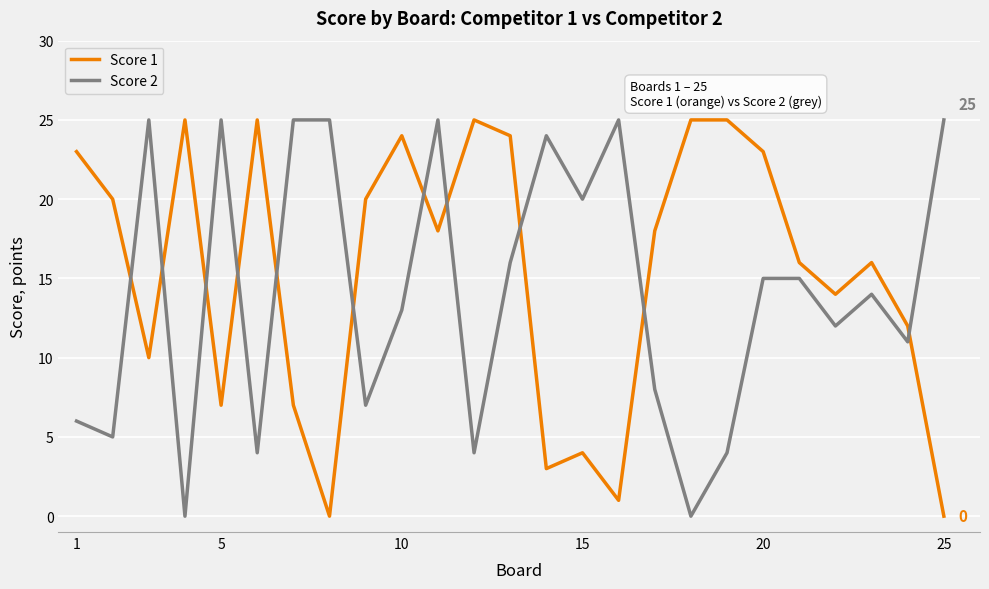

After their last crossing, which series has the higher values: Score 2 or Score 1?

Score 2